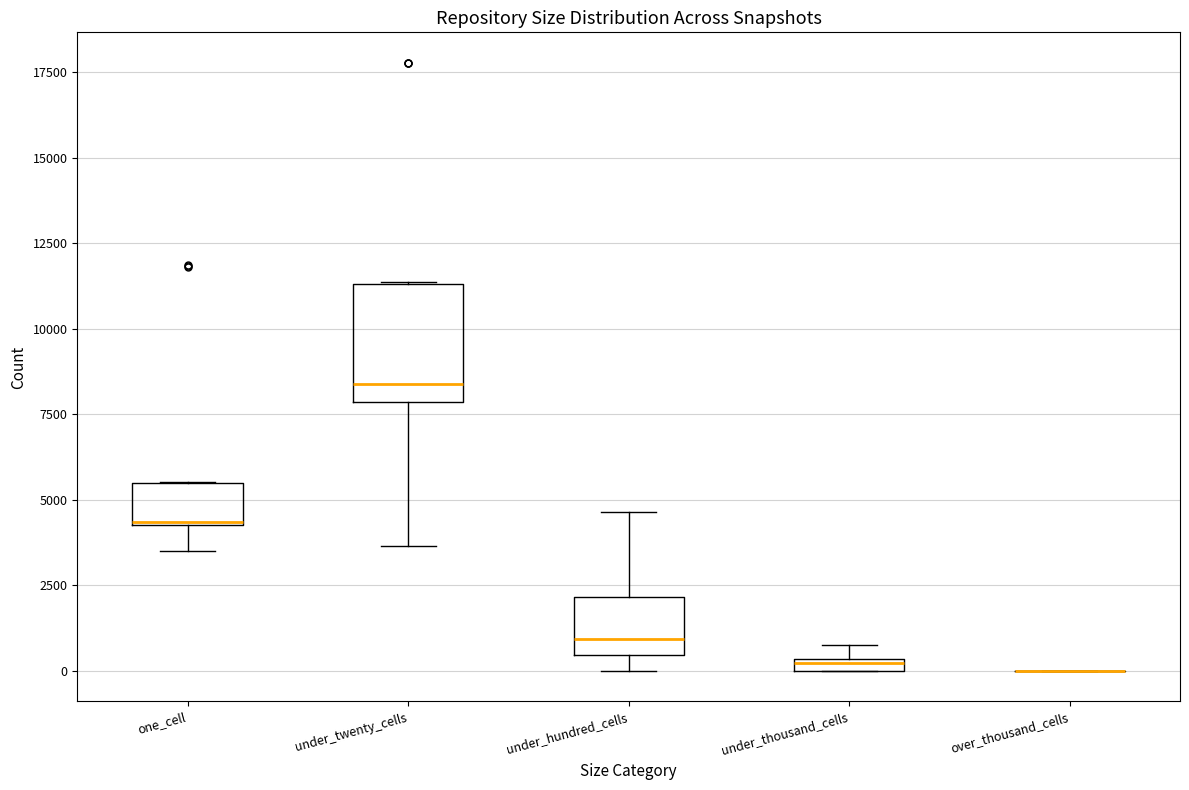

Which box is the tallest, from its lower edge to its upper edge?

under_twenty_cells